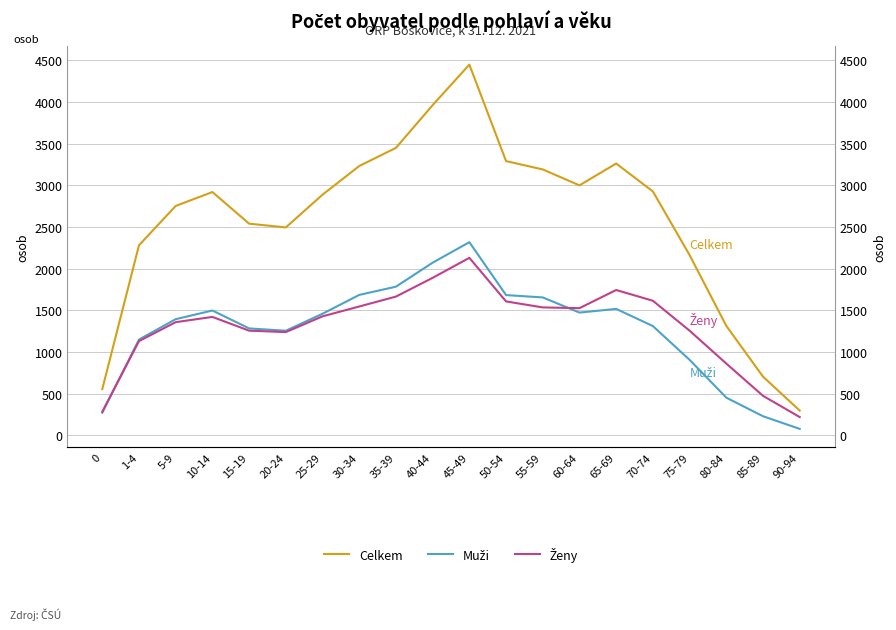

At how many categories does at least one series exceed 1239?

17